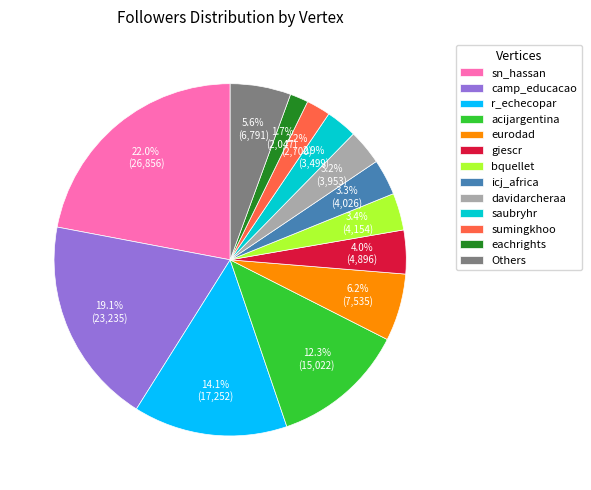

How much of the chart is everything except camp_educacao?

80.9%